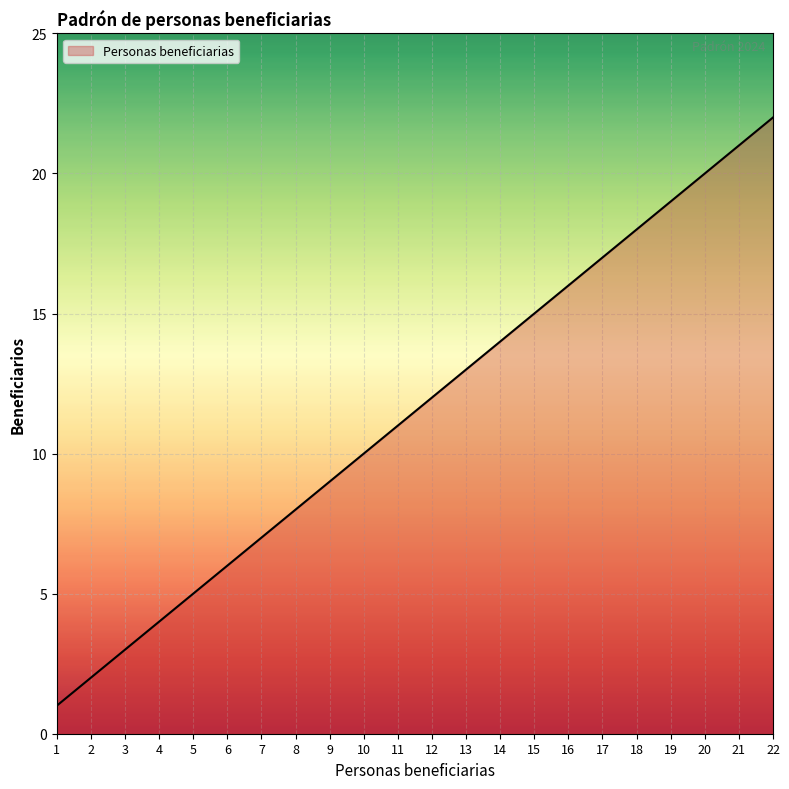

What value does the data have at 4?

4